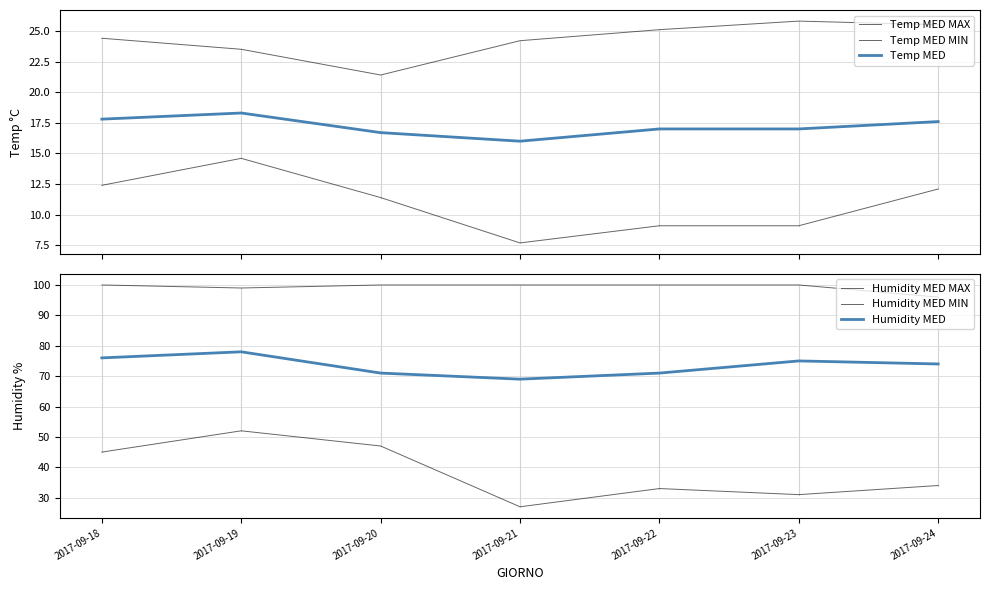

What are all the series names shown in the legend?

Temp MED MAX, Temp MED MIN, Temp MED, Humidity MED MAX, Humidity MED MIN, Humidity MED